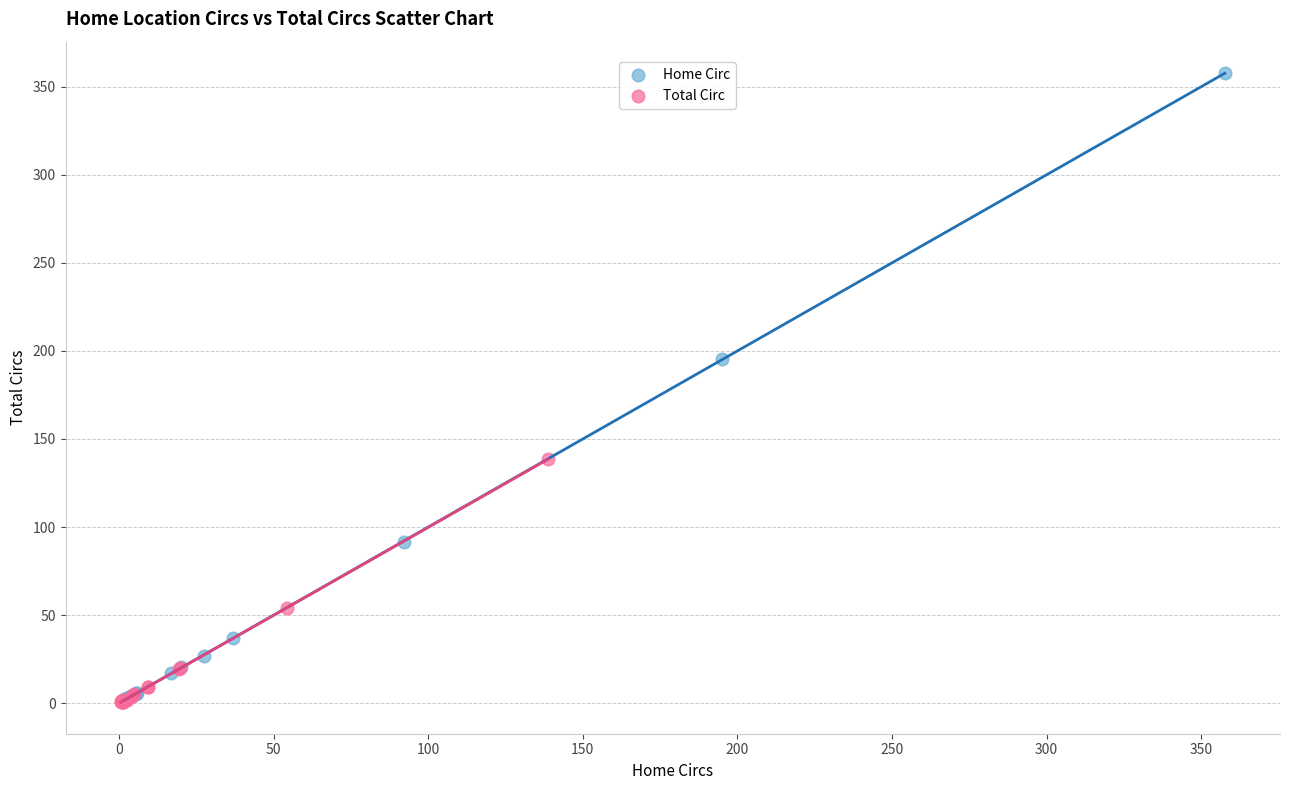

What are all the series names shown in the legend?

Home Circ, Total Circ